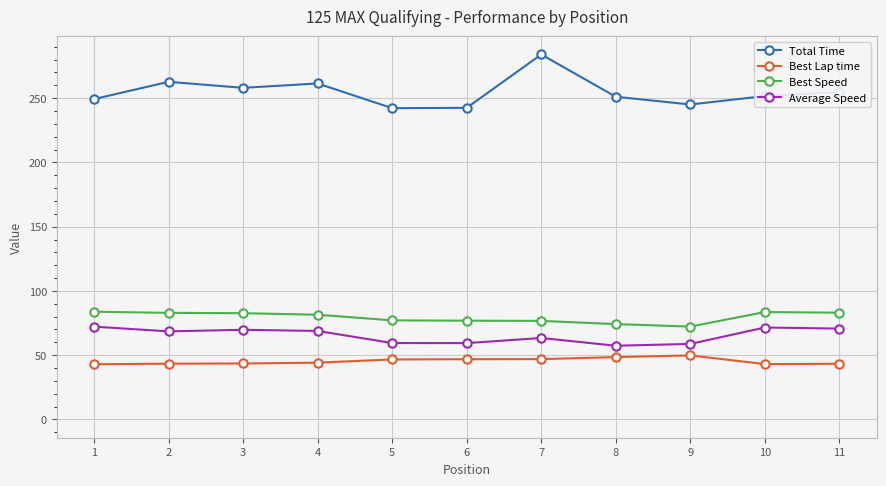

True or false: Average Speed and Best Lap time intersect in this chart.

False